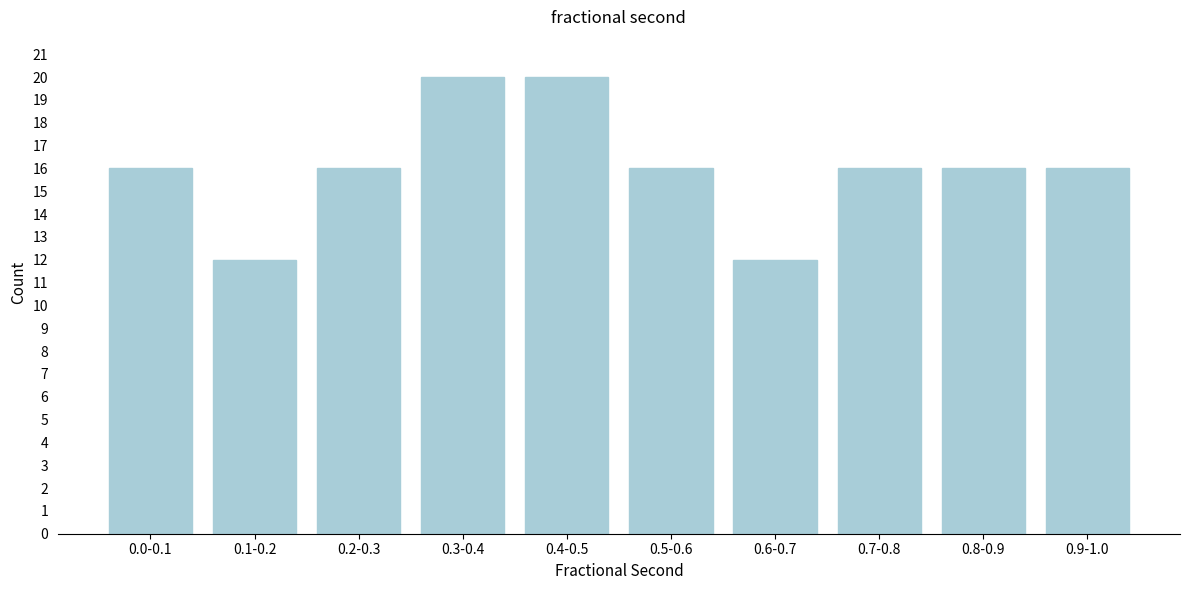

Reading left to right, extract all data points from this chart.

0.0-0.1=16	0.1-0.2=12	0.2-0.3=16	0.3-0.4=20	0.4-0.5=20	0.5-0.6=16	0.6-0.7=12	0.7-0.8=16	0.8-0.9=16	0.9-1.0=16